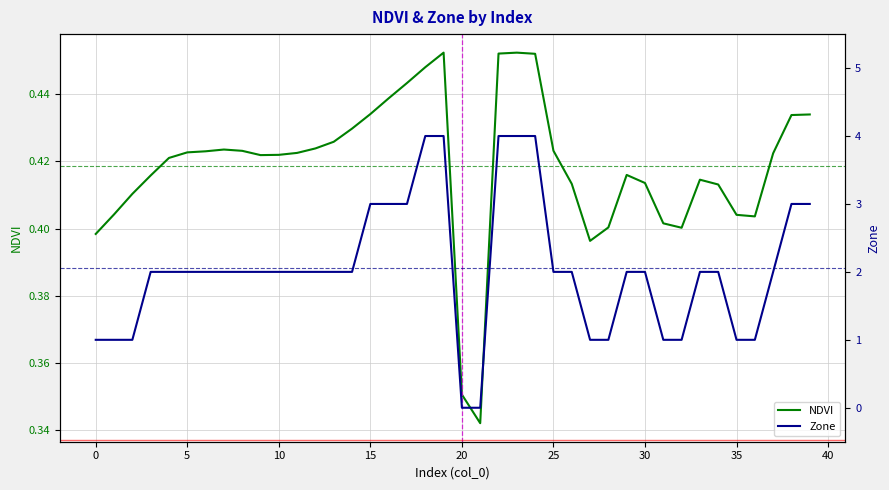

At how many categories does at least one series exceed 2?

10